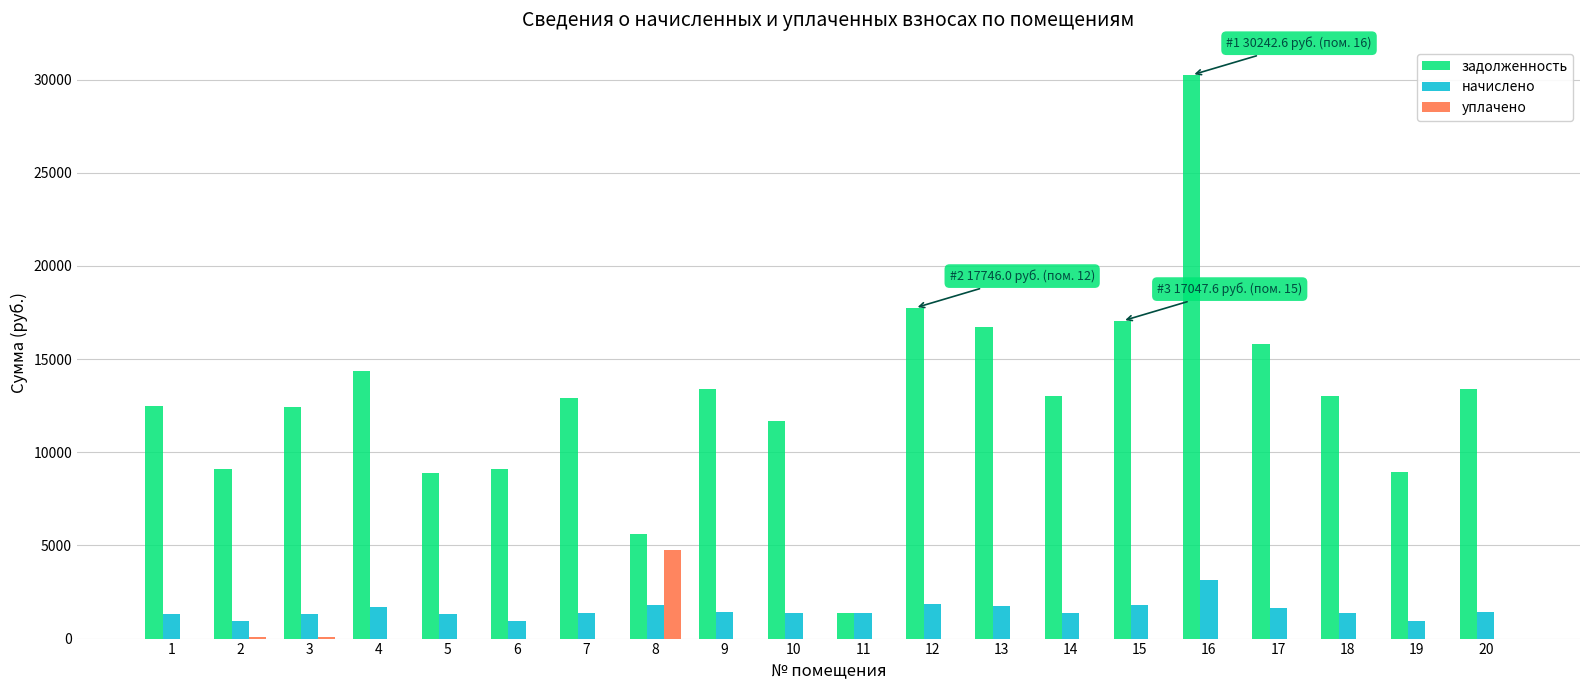

What is the sum of the начислено values at 15 and 17?

3438.7